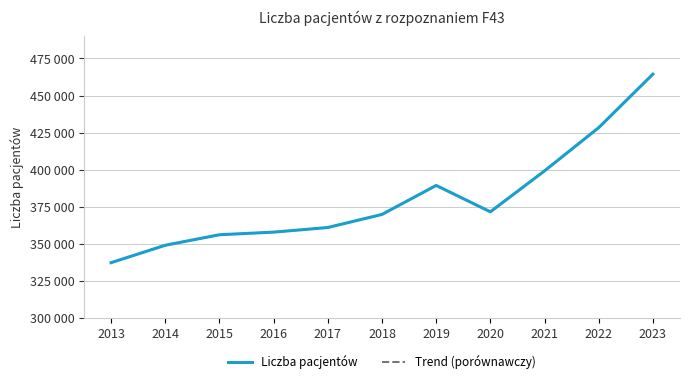

True or false: Trend (porównawczy) and Liczba pacjentów cross at least once.

False